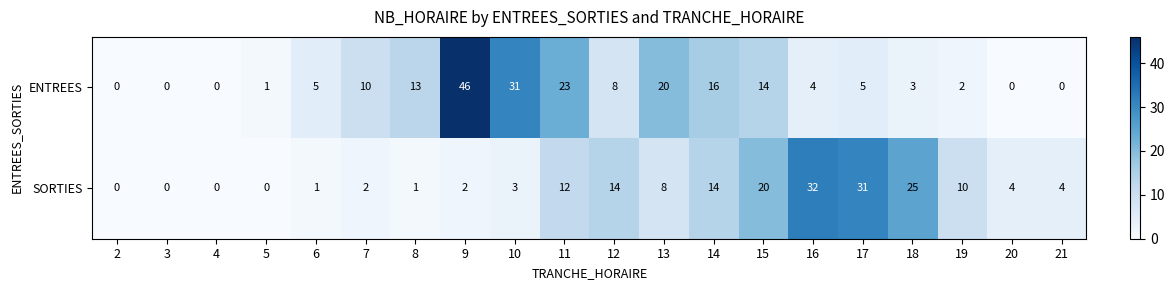

At which category does the chart reach its peak across all series?

9